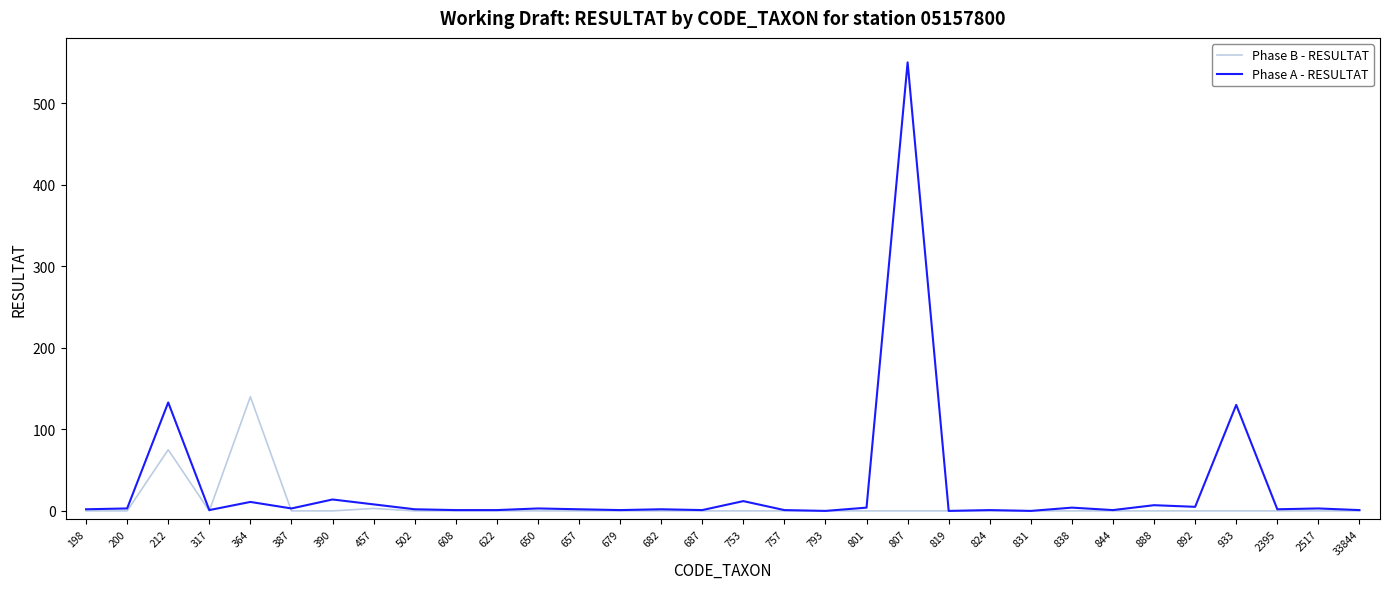

List the series in order of their peak value, lowest first.

Phase B - RESULTAT, Phase A - RESULTAT